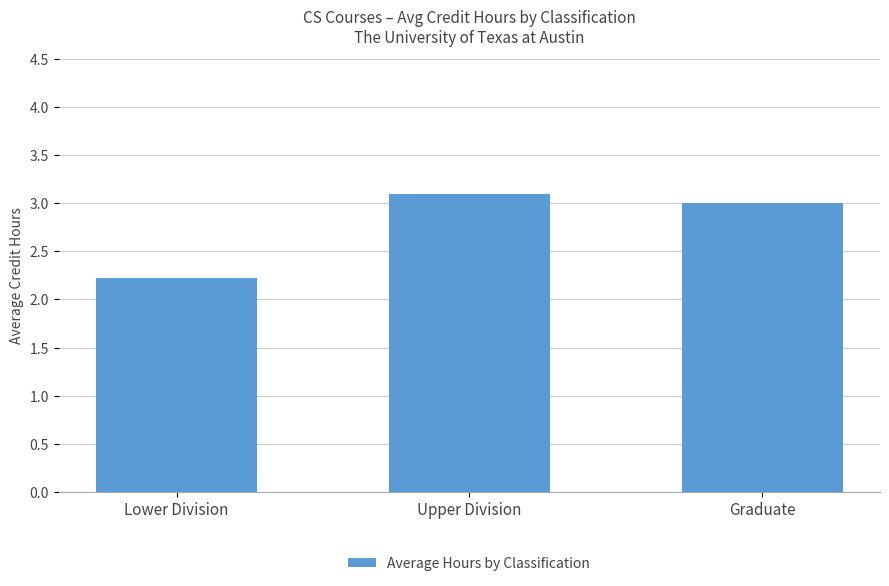

What is the maximum value shown in the chart?

3.1